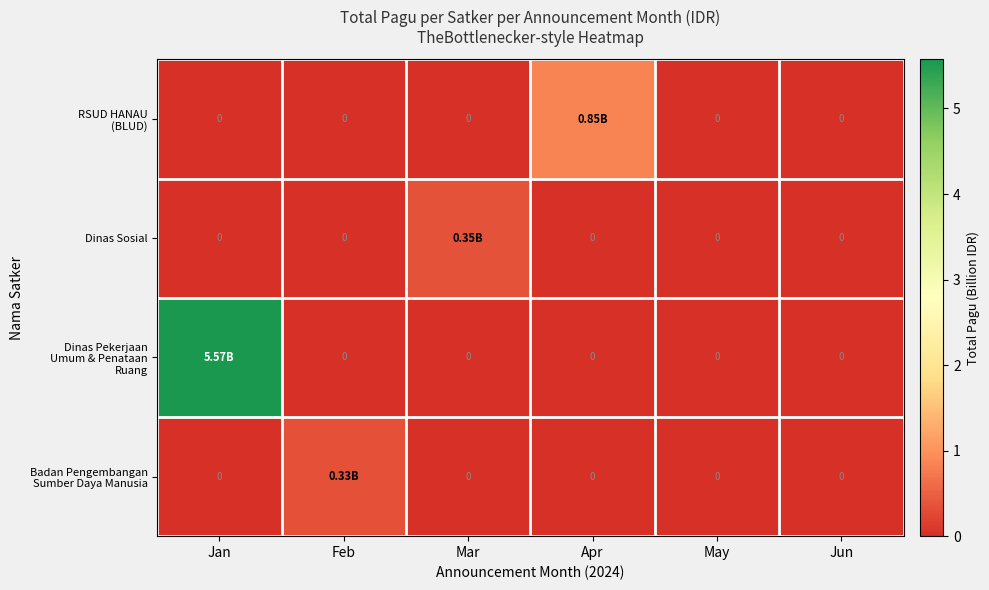

Where is Dinas Pekerjaan Umum & Penataan Ruang nearest to the value 2?

Feb